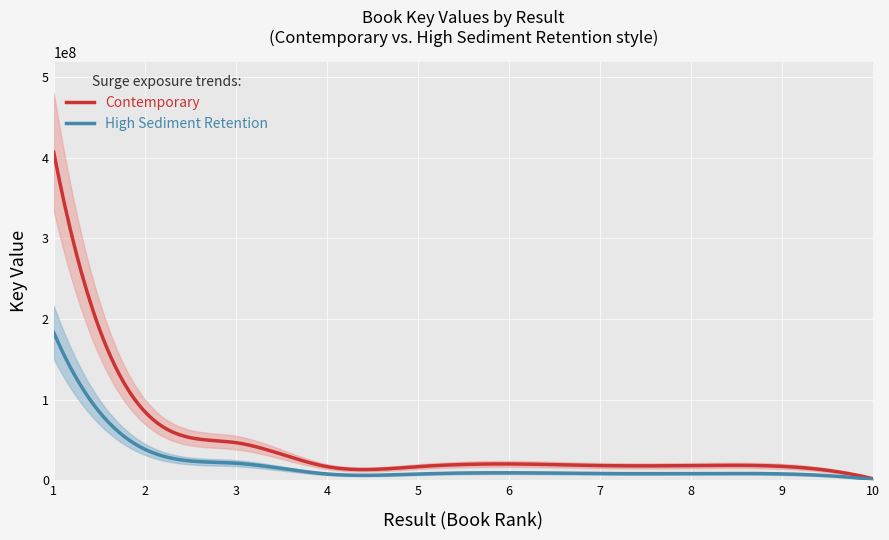

What is the value of the 4th point from the left?

16713496